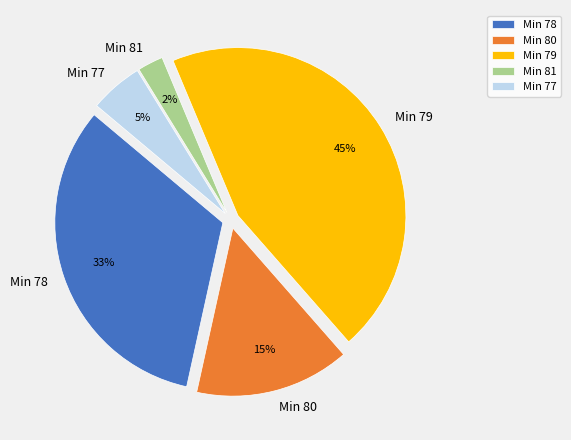

How many segments does this pie chart have?

5